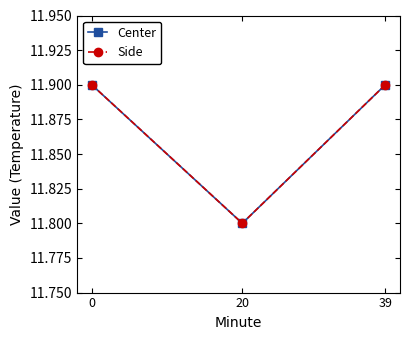

Does the chart have visible grid lines?

No